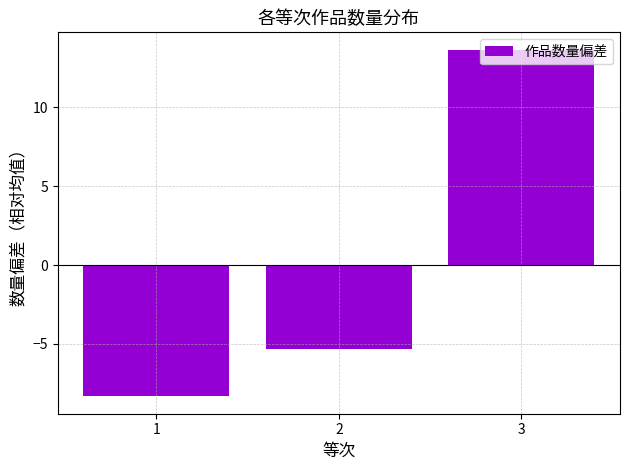

Reading right to left, what are all the values shown in this chart?

13.7	-5.3	-8.3